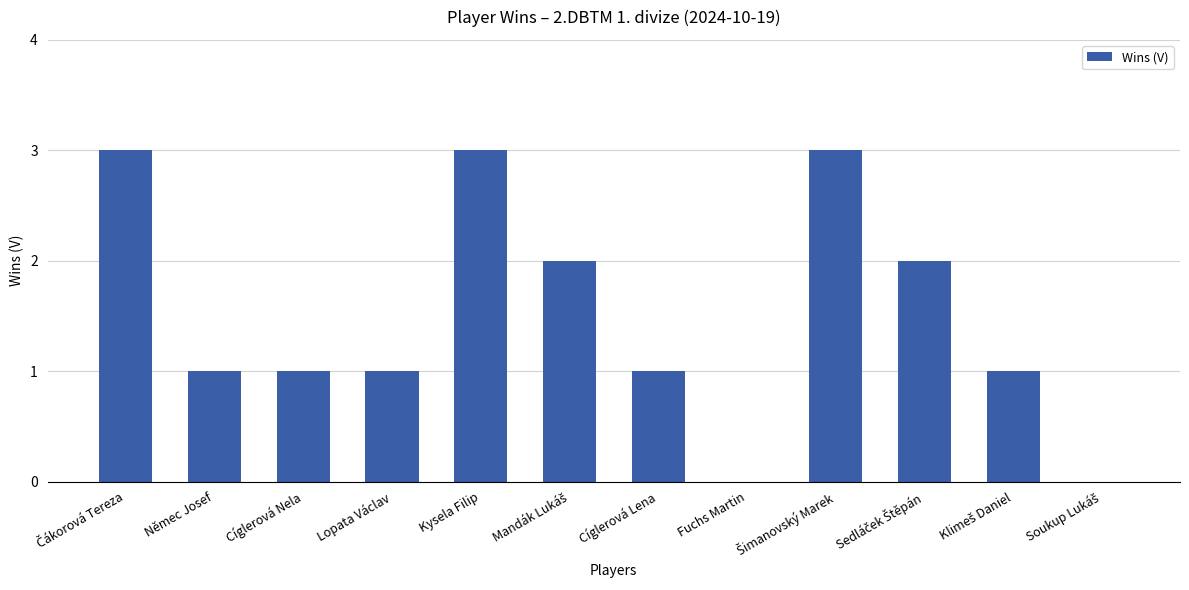

What is the maximum value shown in the chart?

3